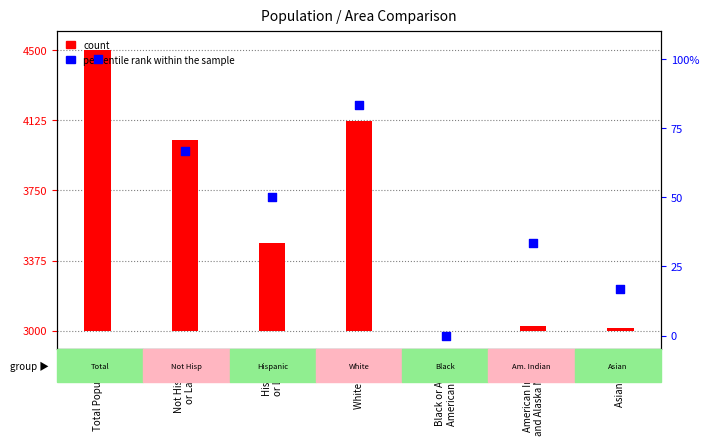

Which series has the widest spread of Y values?

count